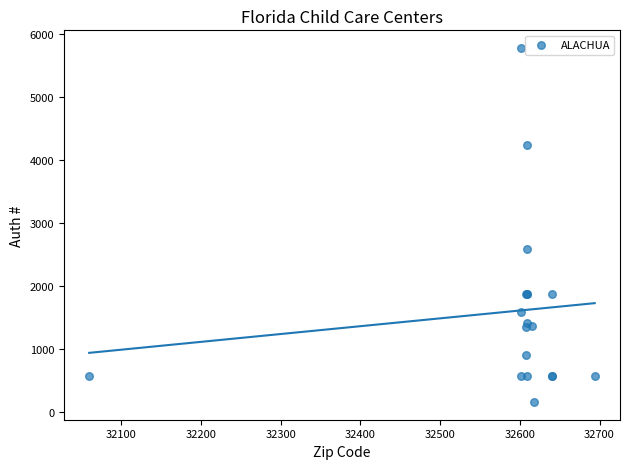

What Y value in the scatter plot is closest to 2974?

2592